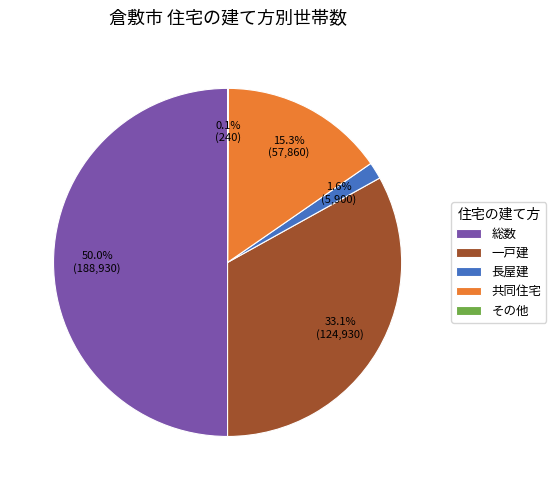

What percentage is the 総数 slice, to the nearest percent?

50%